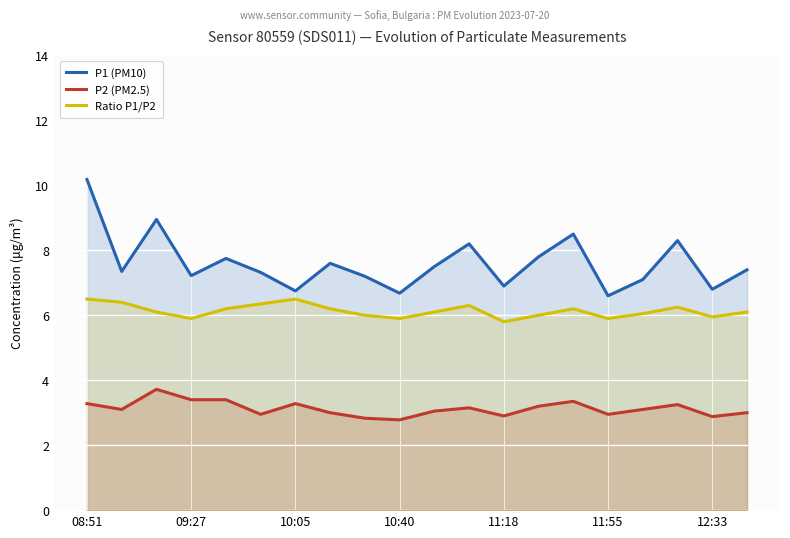

True or false: P2 (PM2.5) and P1 (PM10) intersect in this chart.

False